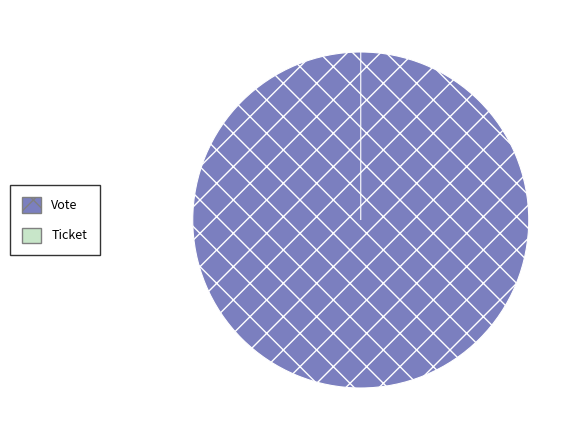

Does Ticket account for over 50% of the chart?

No